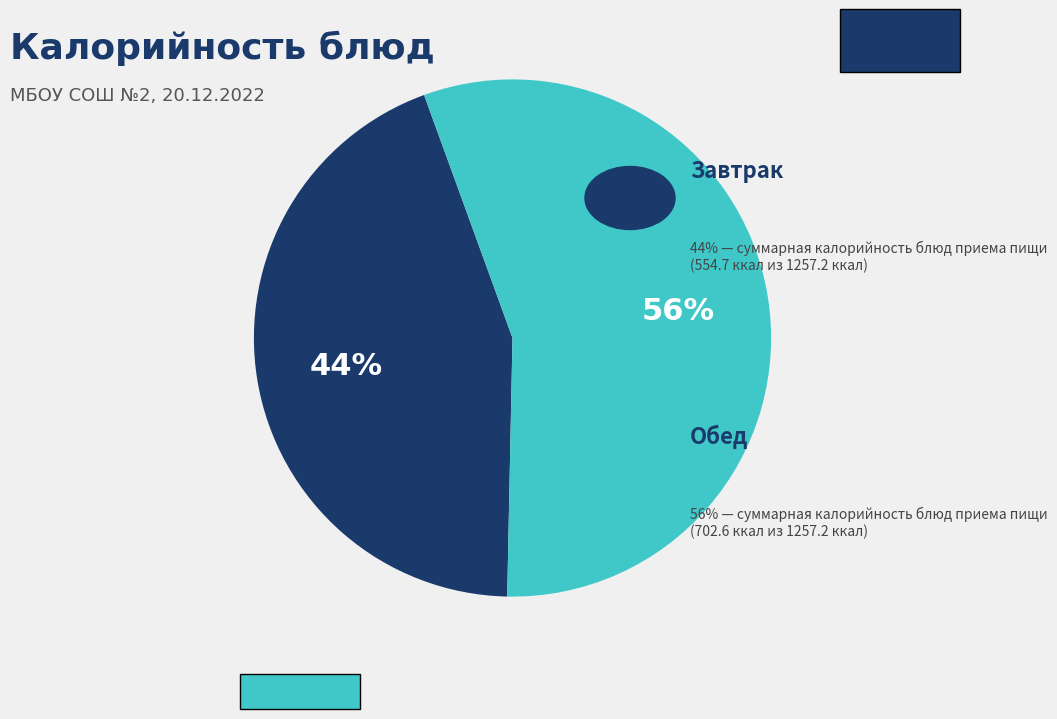

To the nearest percent, what is the difference between the largest and smallest slice percentages?

12%